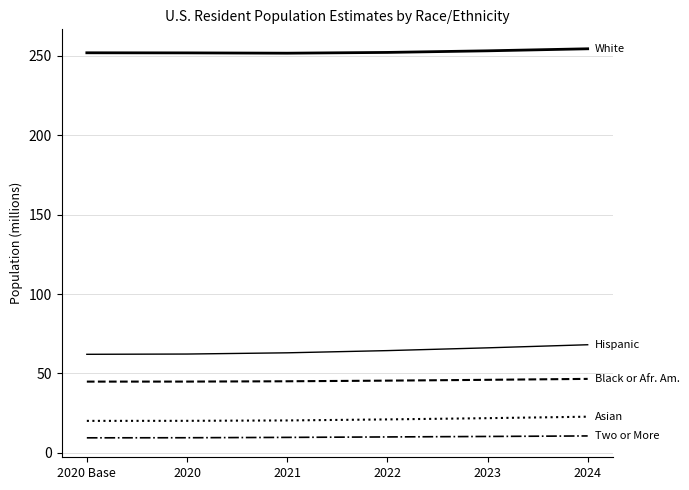

Is this an area chart (filled region under the line)?

No